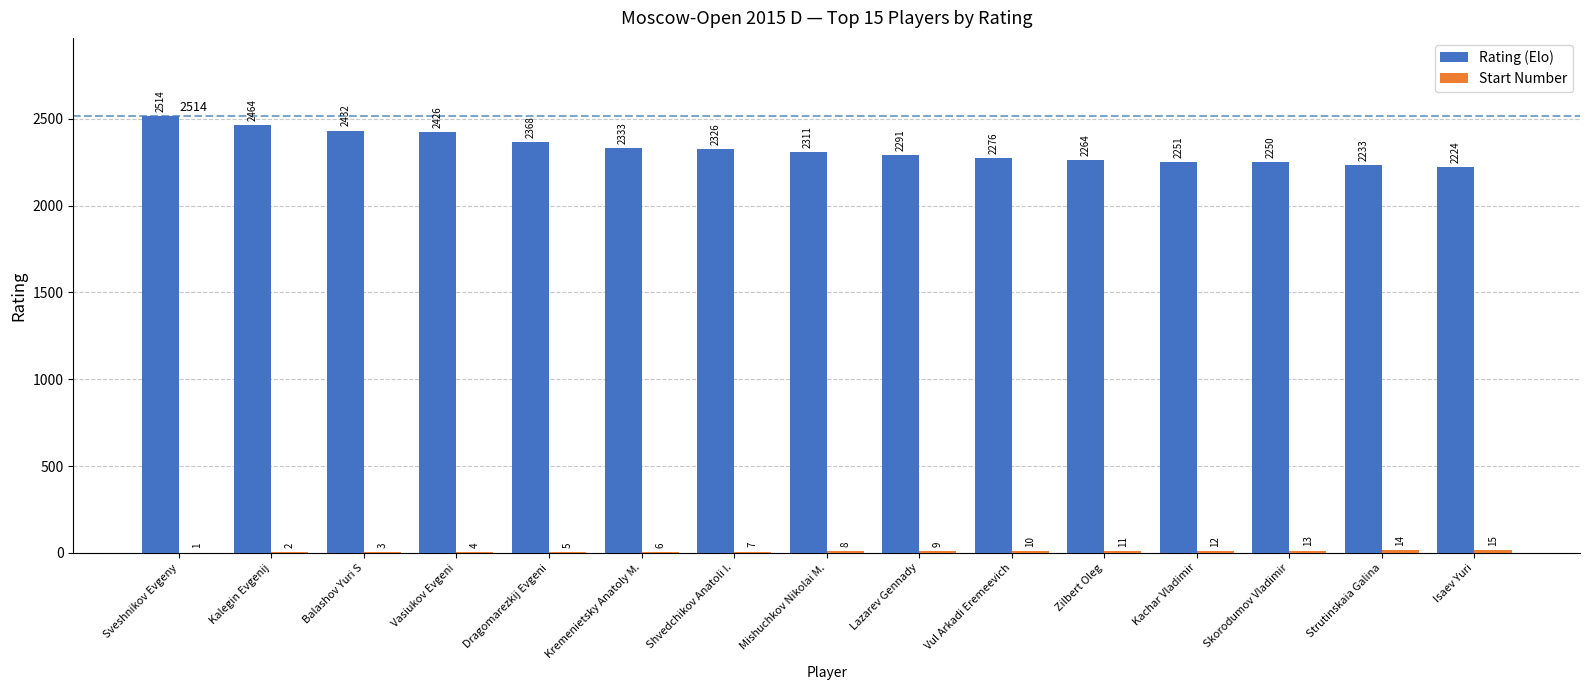

At which category does the chart reach its peak across all series?

Sveshnikov Evgeny